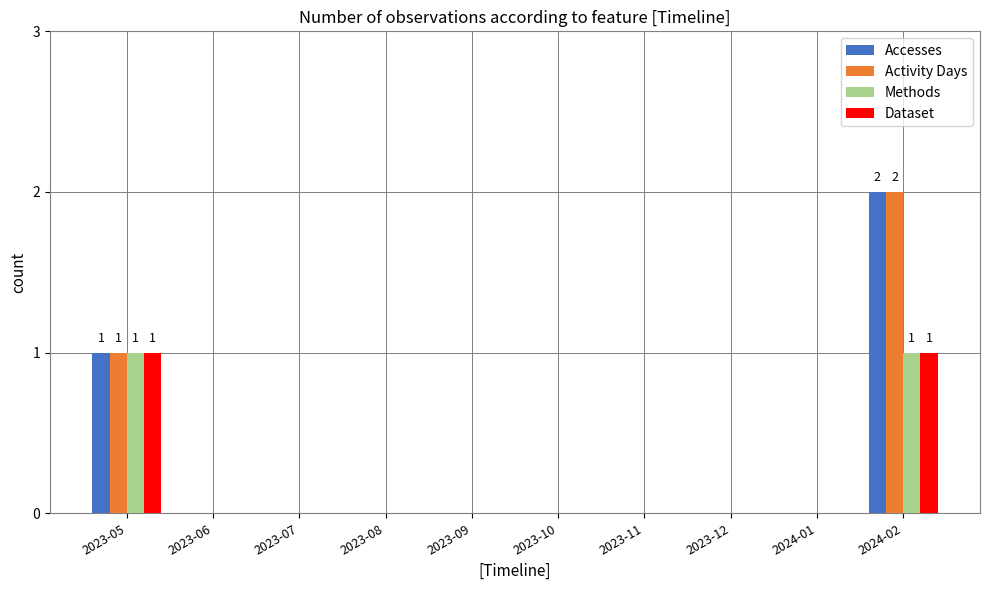

Reading left to right, list all the values displayed in this chart.

Accesses: 2023-05=1	2023-06=0	2023-07=0	2023-08=0	2023-09=0	2023-10=0	2023-11=0	2023-12=0	2024-01=0	2024-02=2
Activity Days: 2023-05=1	2023-06=0	2023-07=0	2023-08=0	2023-09=0	2023-10=0	2023-11=0	2023-12=0	2024-01=0	2024-02=2
Methods: 2023-05=1	2023-06=0	2023-07=0	2023-08=0	2023-09=0	2023-10=0	2023-11=0	2023-12=0	2024-01=0	2024-02=1
Dataset: 2023-05=1	2023-06=0	2023-07=0	2023-08=0	2023-09=0	2023-10=0	2023-11=0	2023-12=0	2024-01=0	2024-02=1